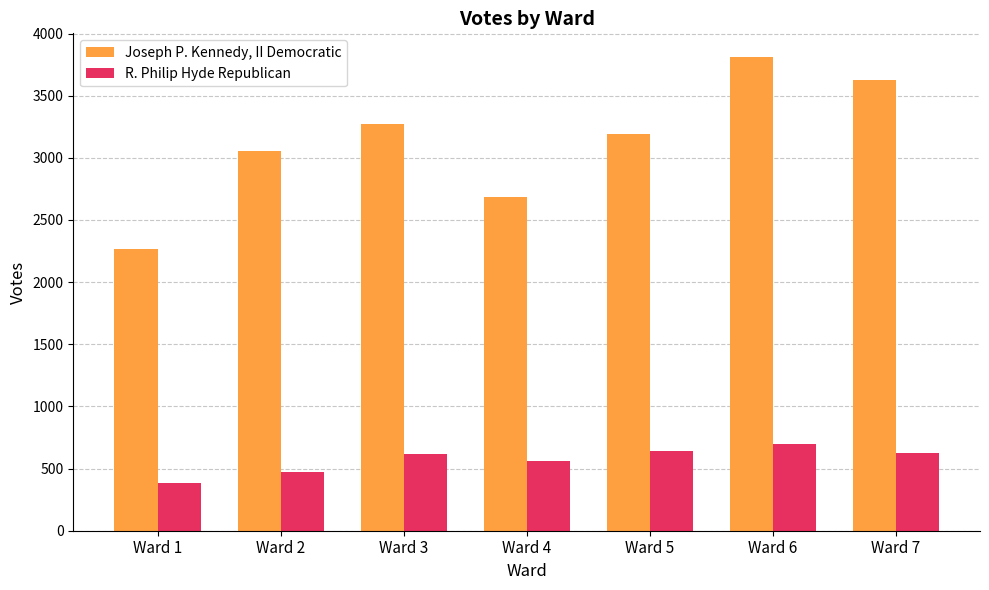

What is the sum of the R. Philip Hyde Republican values at Ward 3 and Ward 7?

1239